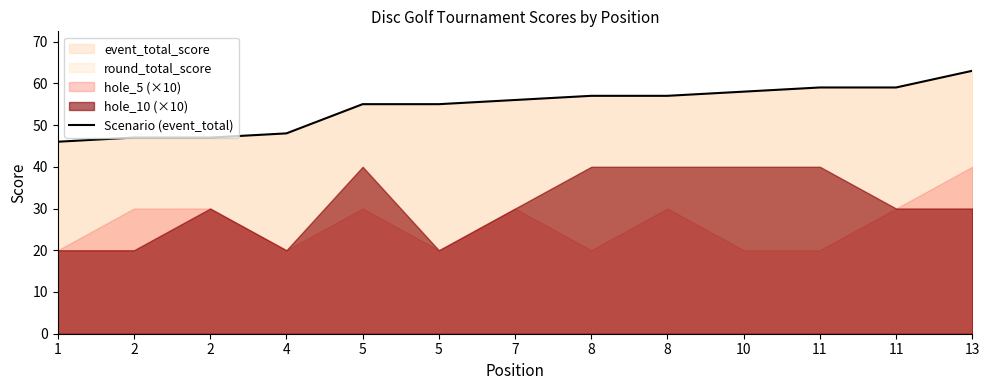

What is the maximum value shown in the chart?

63